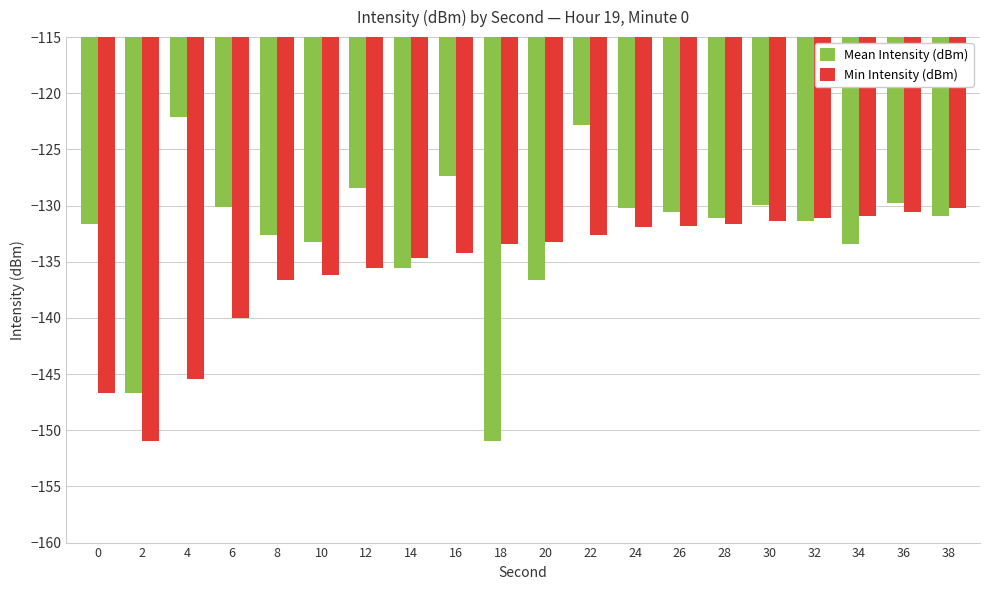

List the series in order of their overall mean, highest first.

Mean Intensity (dBm), Min Intensity (dBm)